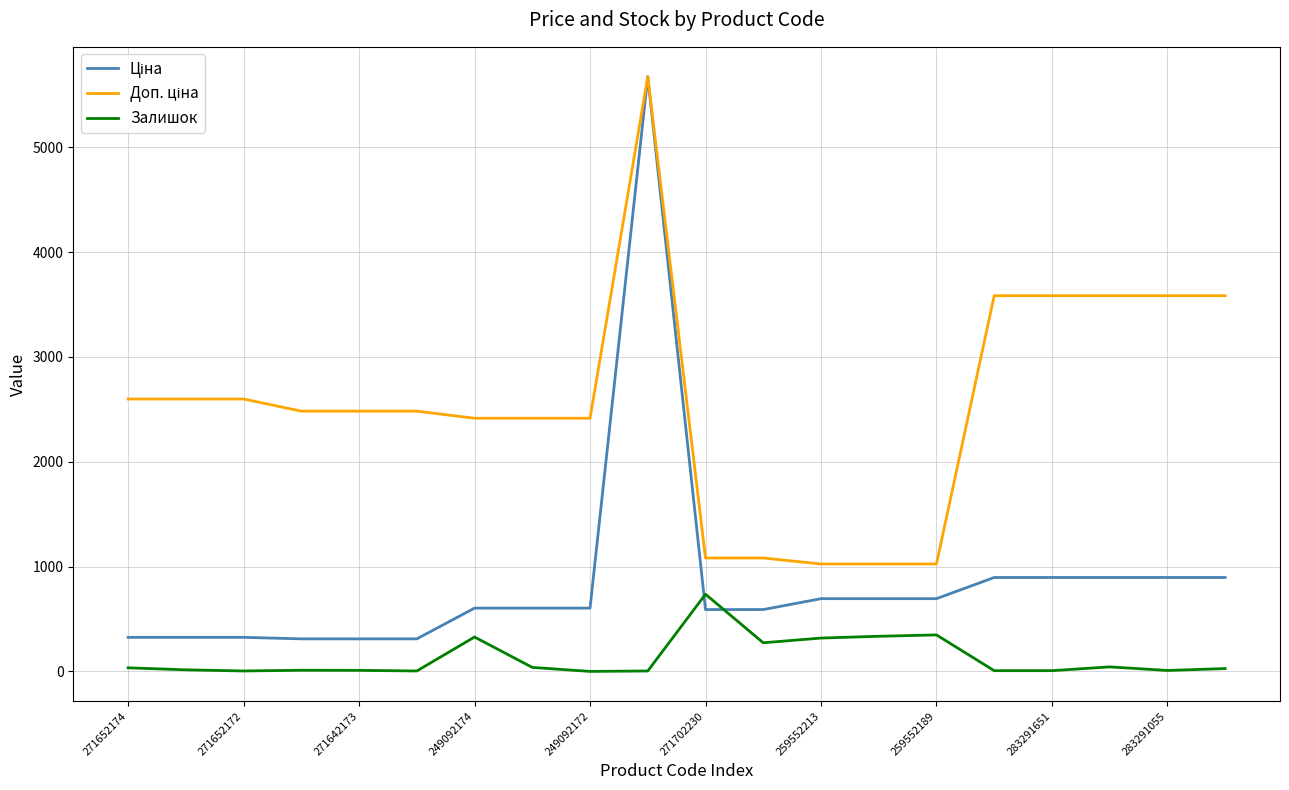

How many lines are shown in the chart?

3